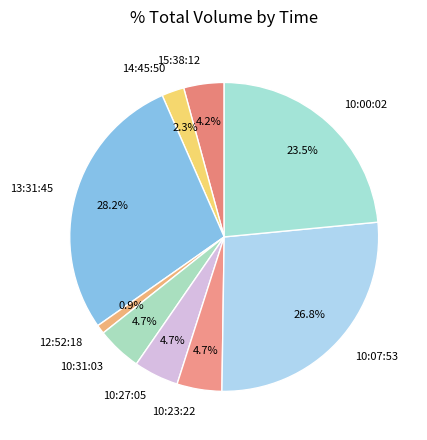

Approximately how many times larger is the value at 14:45:50 compared to 10:27:05?

0.5